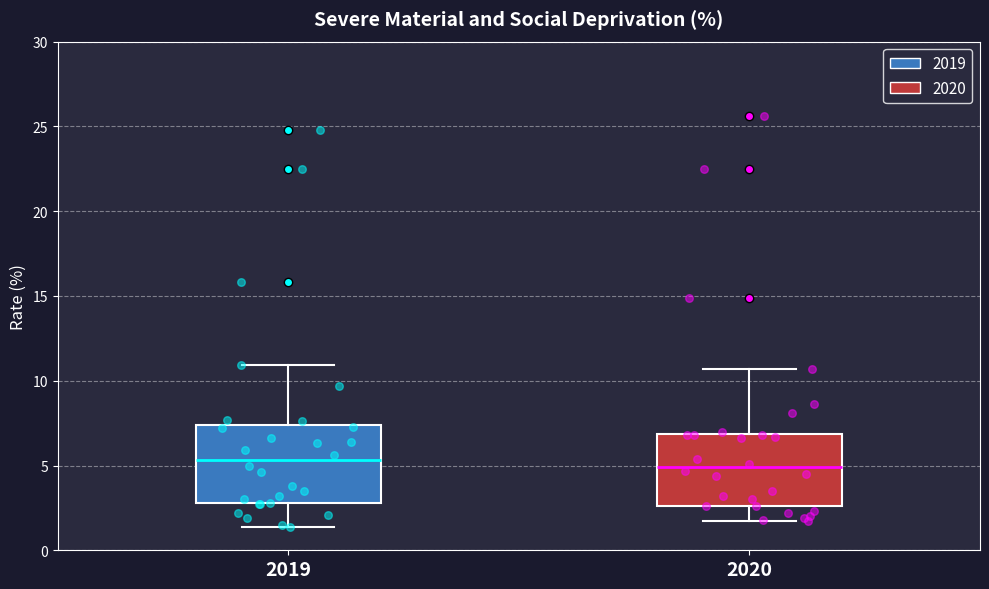

Where does the lower whisker of the box at x = 2019 end on the y-axis? The values are not printed on the chart, so give them approximately, as read against the axis.

1.5